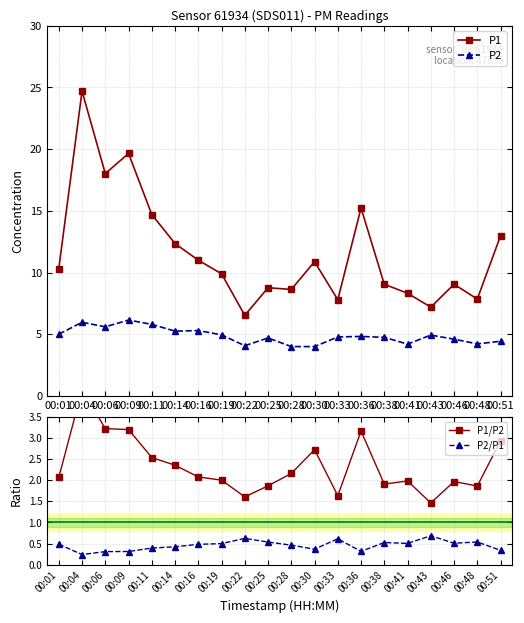

Which series has the widest spread of values?

P1